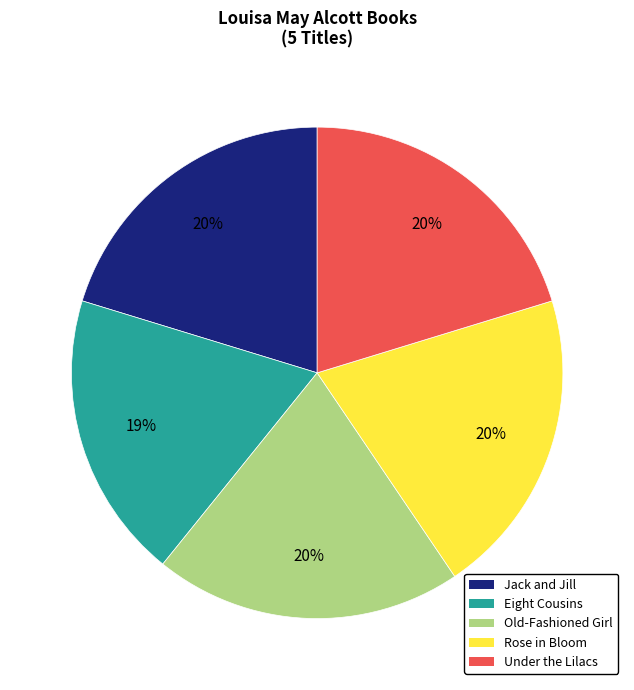

Is there any slice that represents more than half of the pie?

No